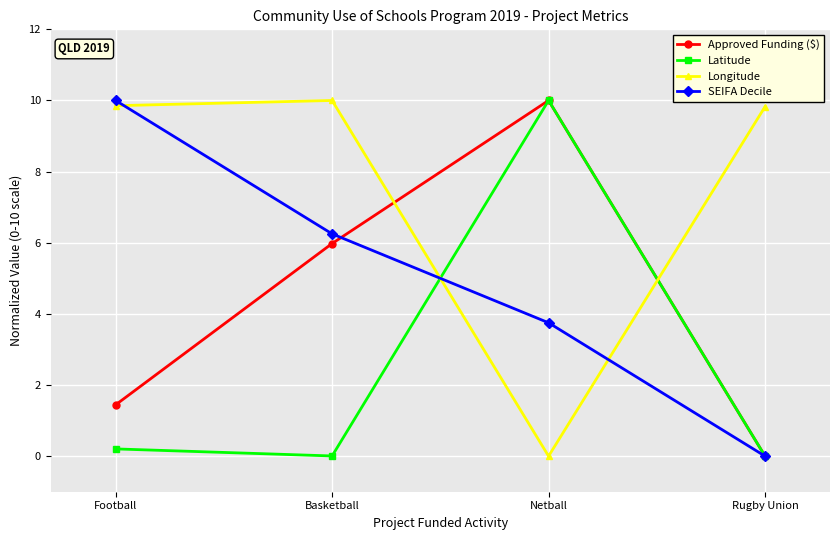

True or false: SEIFA Decile and Longitude cross at least once.

True